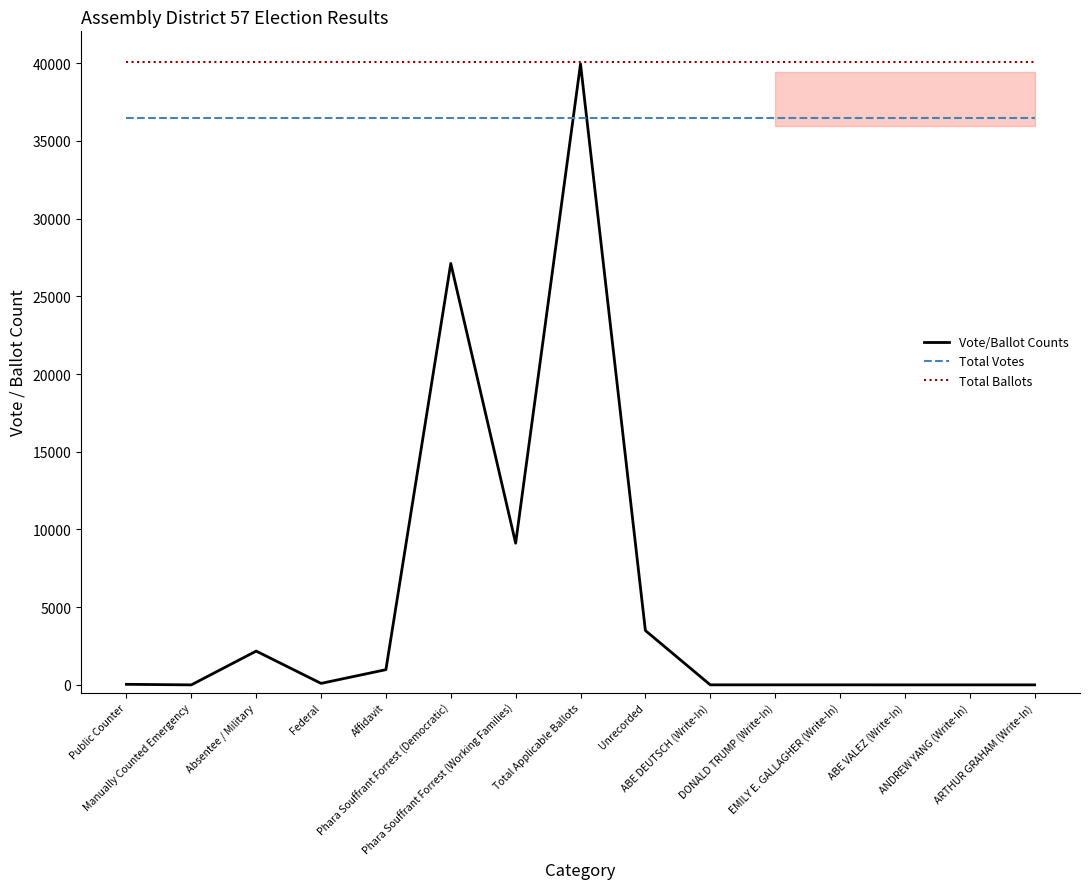

How many lines are shown in the chart?

3